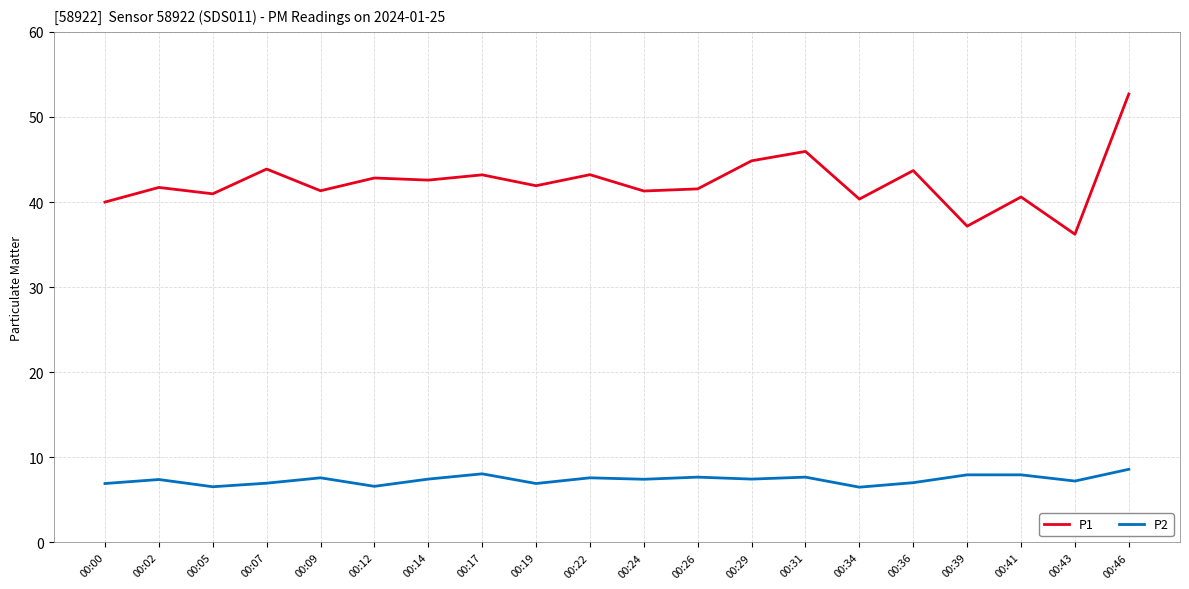

Rank the series at 00:14 from highest to lowest value.

P1, P2